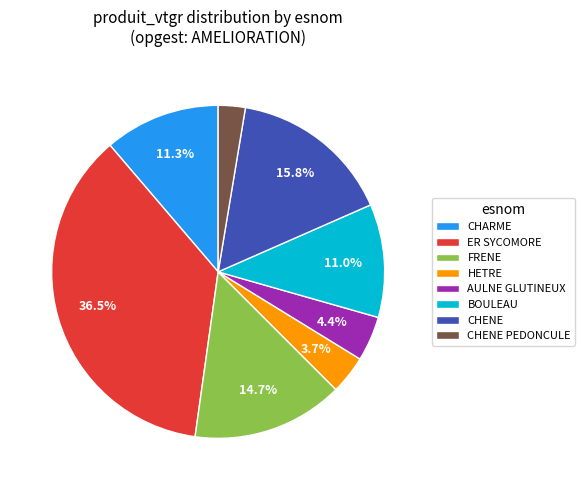

Is there any slice that represents more than half of the pie?

No